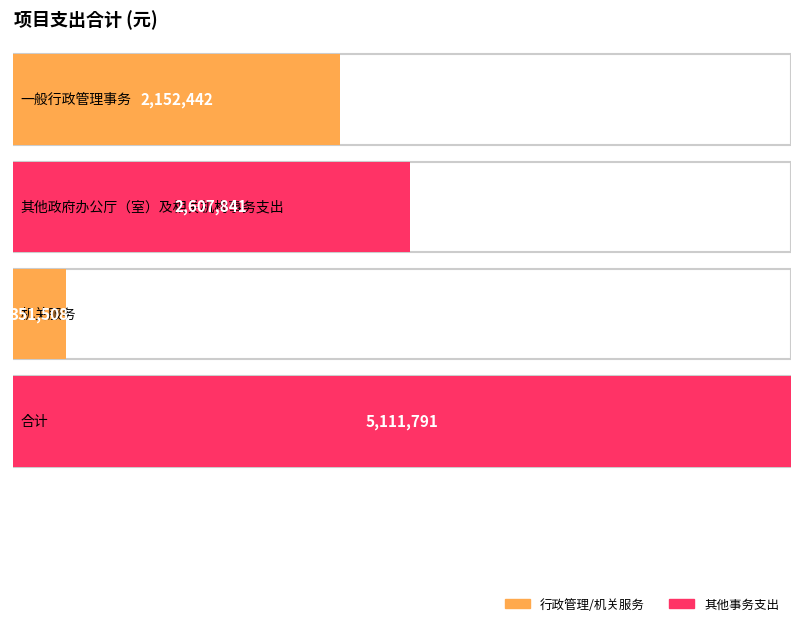

What is the average value?

2555895.5